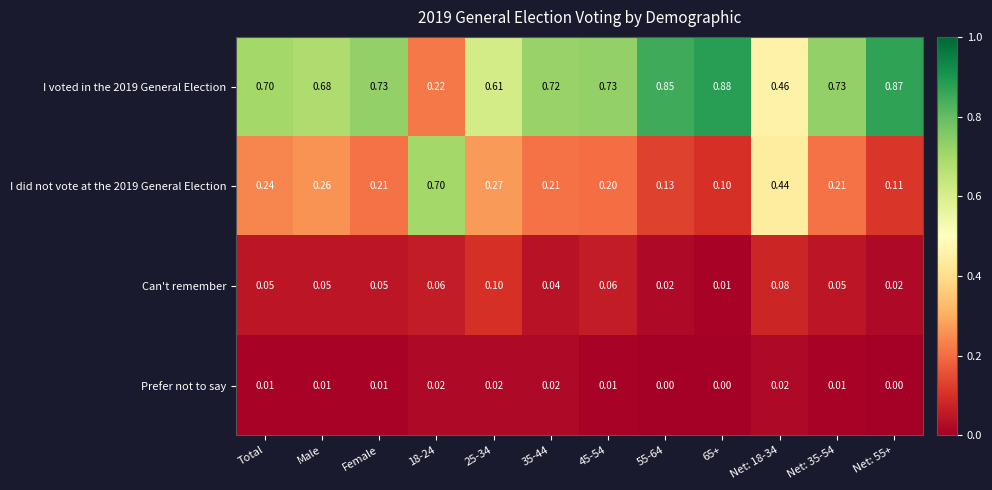

Is the value of I voted in the 2019 General Election at 18-24 greater than the value of I did not vote at the 2019 General Election at Total?

No